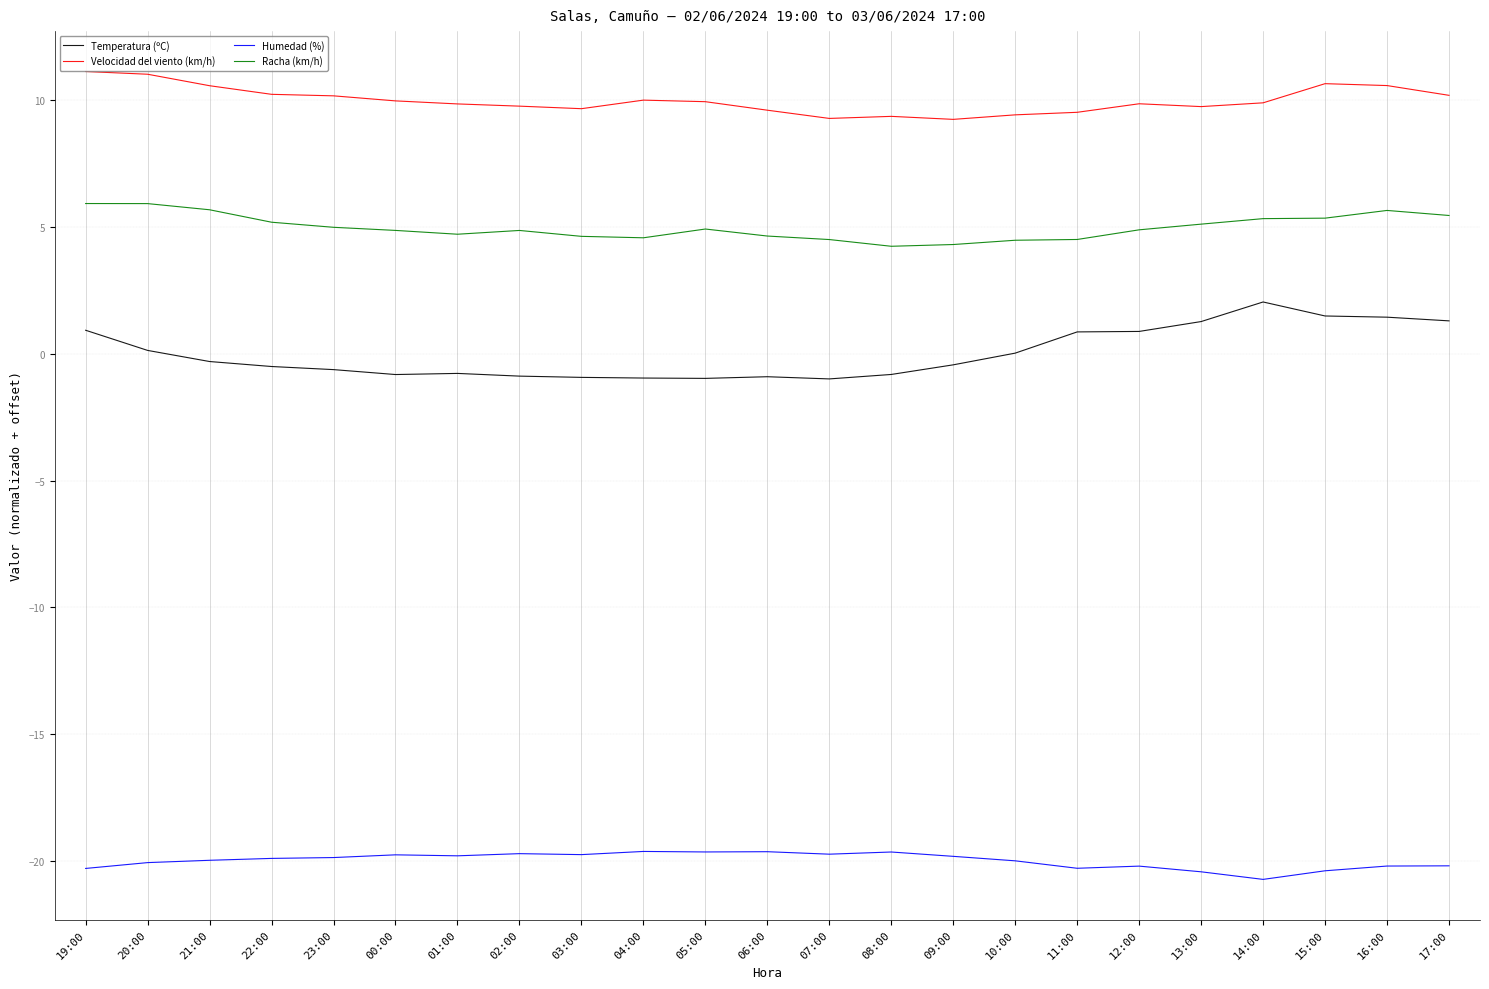

At which category is the sum across all series the highest?

19:00